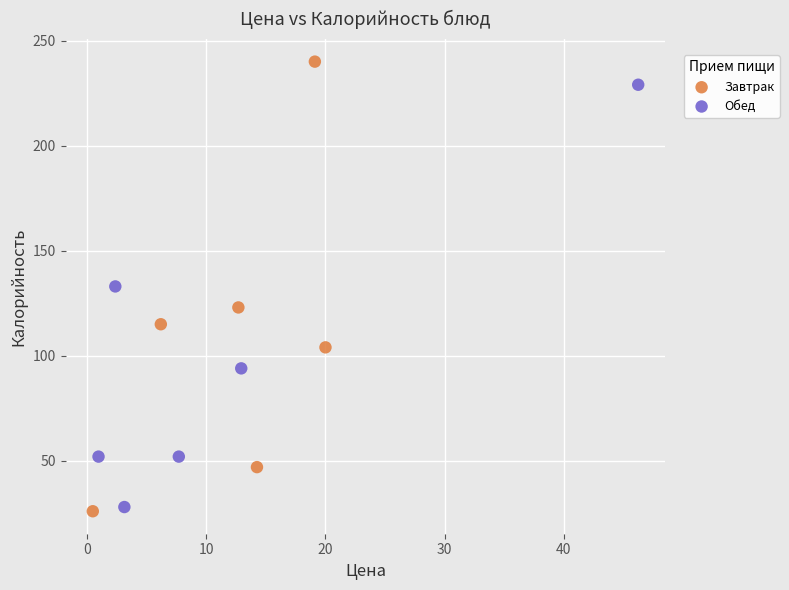

Which series contains the lowest Y value?

Завтрак